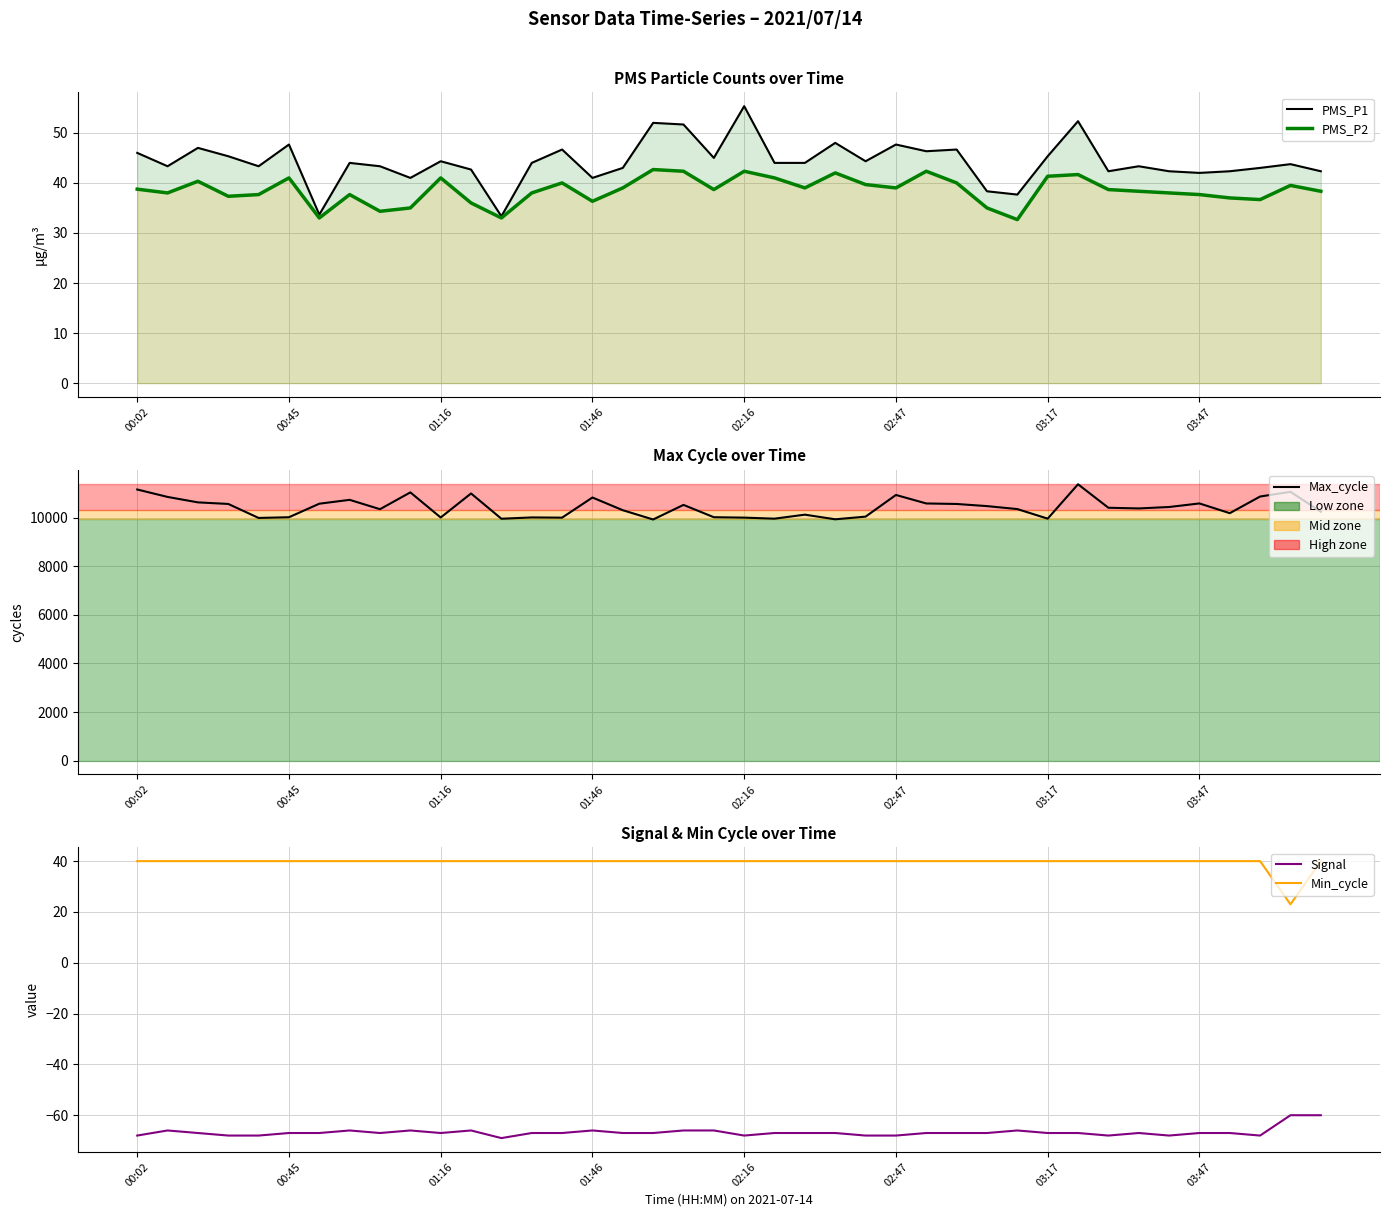

What is the greatest value displayed?

11375.0